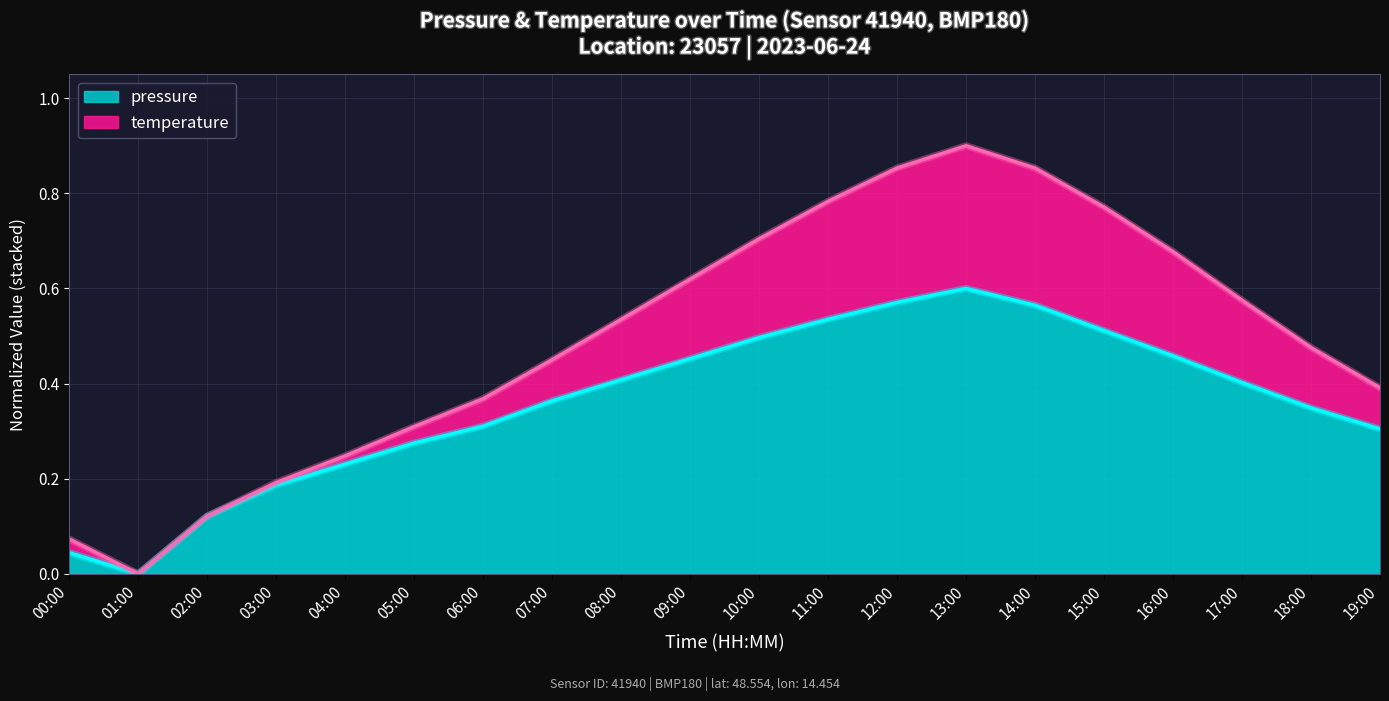

Which label corresponds to the smallest value in the chart?

01:00